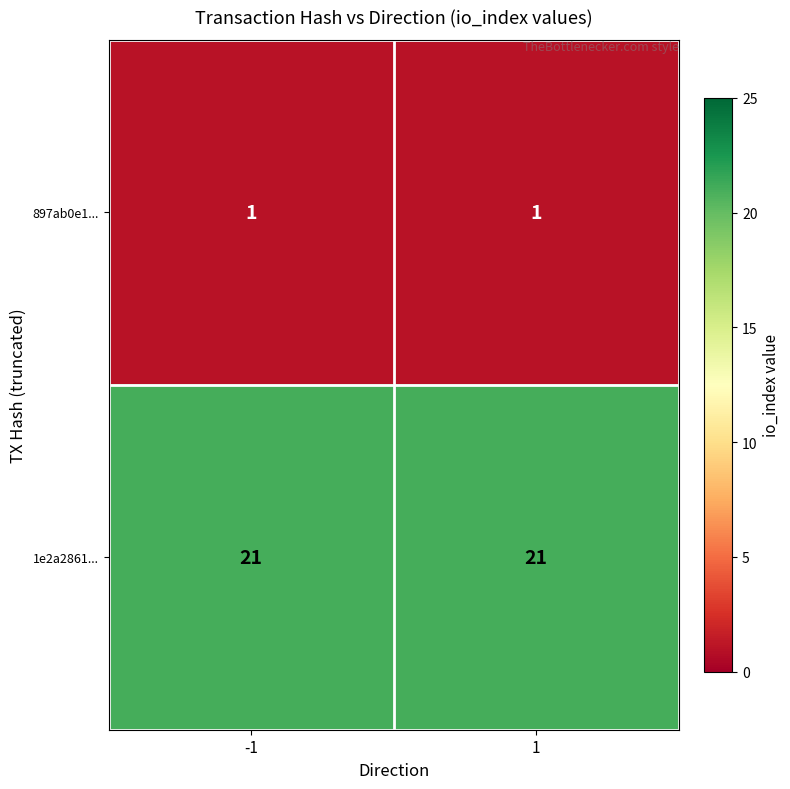

True or false: 1e2a2861... has a value of 21 at -1.

True